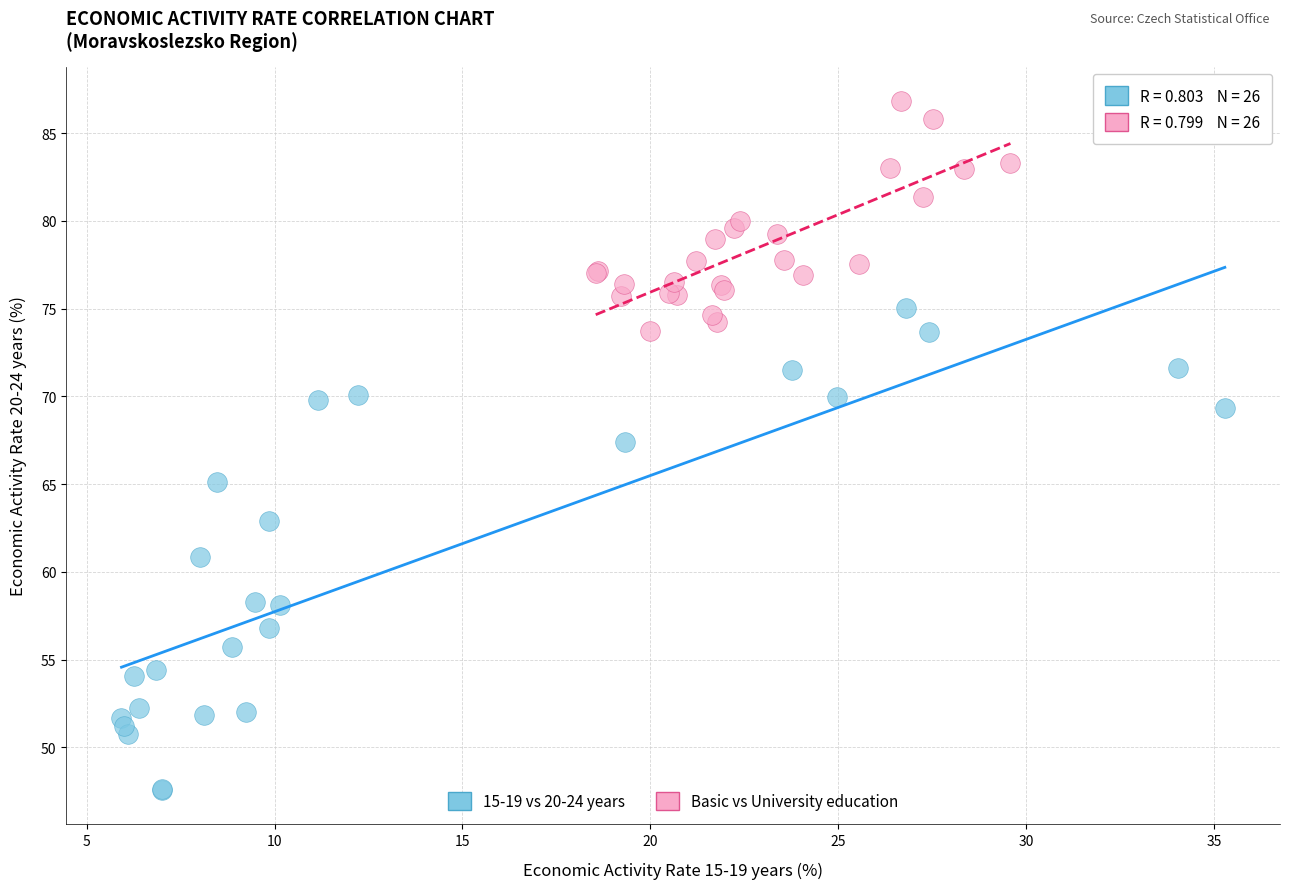

Which series has the largest Y range (max minus min)?

15-19 vs 20-24 years